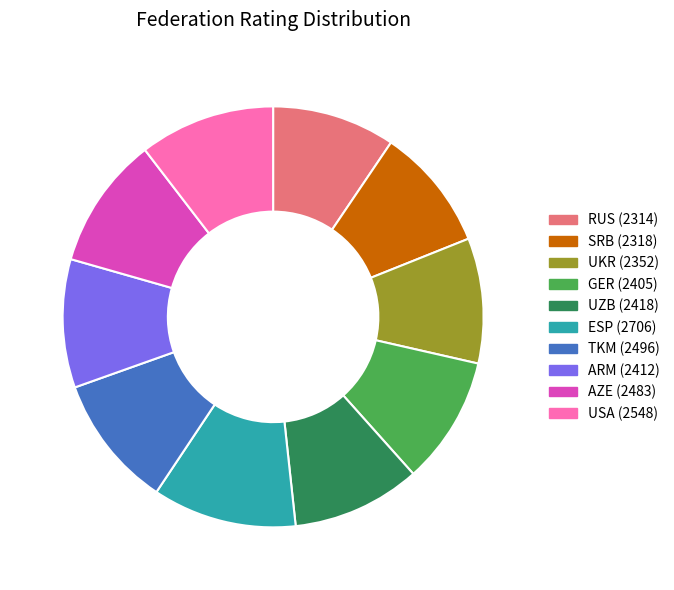

Which category has the biggest portion of the pie?

ESP